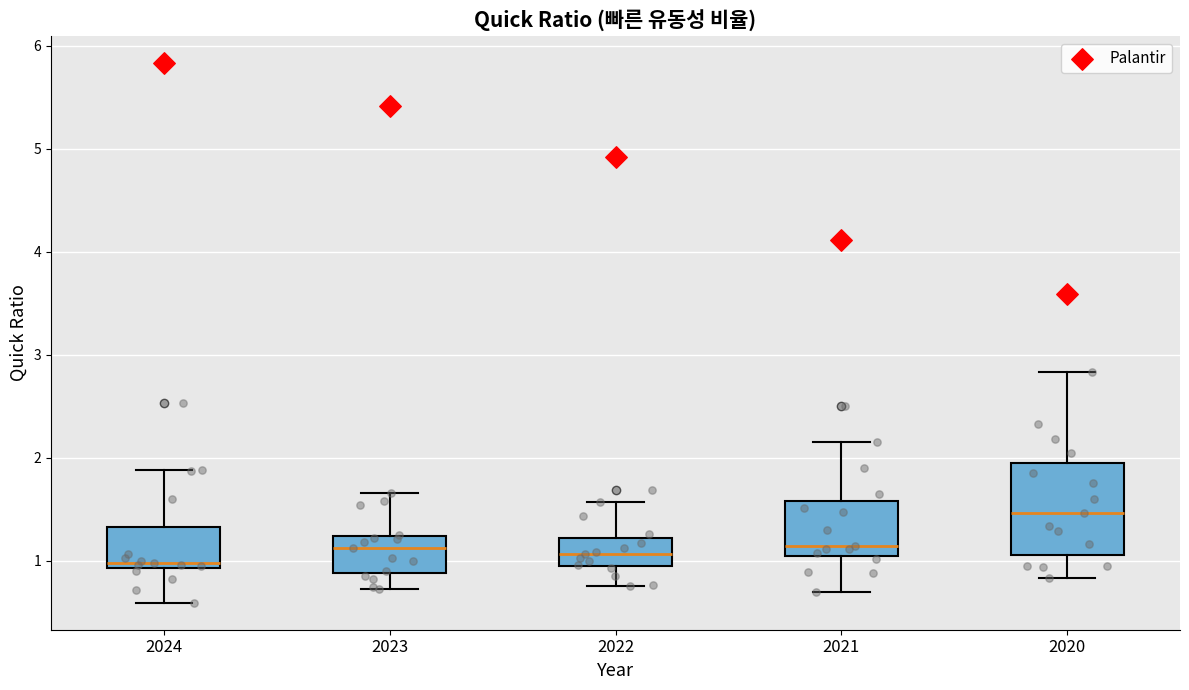

Reading left to right, transcribe this box plot: for each box, give where its median line is, the range the box spans, and where its two whiskers end, as read against the y-axis. The values are not printed on the chart, so give them approximately, as read against the axis.

2024: median 1.0, box 0.9 to 1.3, whiskers 0.6 to 1.9
2023: median 1.1, box 0.9 to 1.2, whiskers 0.7 to 1.7
2022: median 1.1, box 0.9 to 1.2, whiskers 0.8 to 1.6
2021: median 1.1, box 1.0 to 1.6, whiskers 0.7 to 2.2
2020: median 1.5, box 1.1 to 1.9, whiskers 0.8 to 2.8